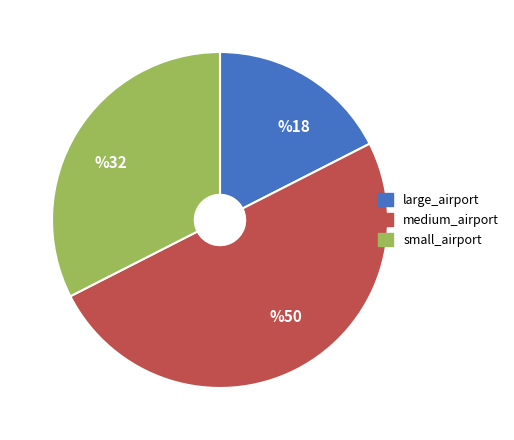

Which slice is the largest?

%50